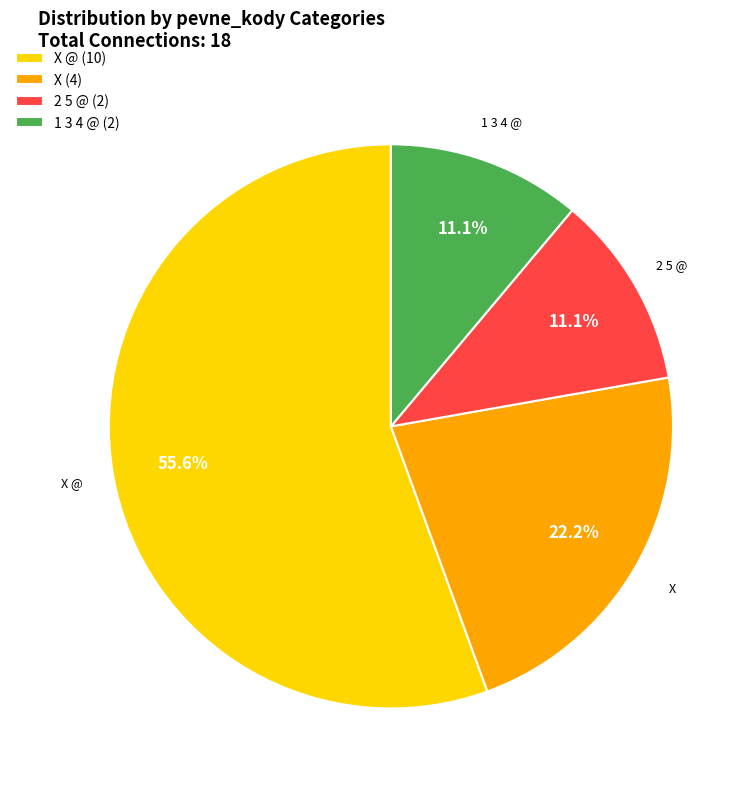

What portion of the pie excludes 1 3 4 @ (2)?

88.9%